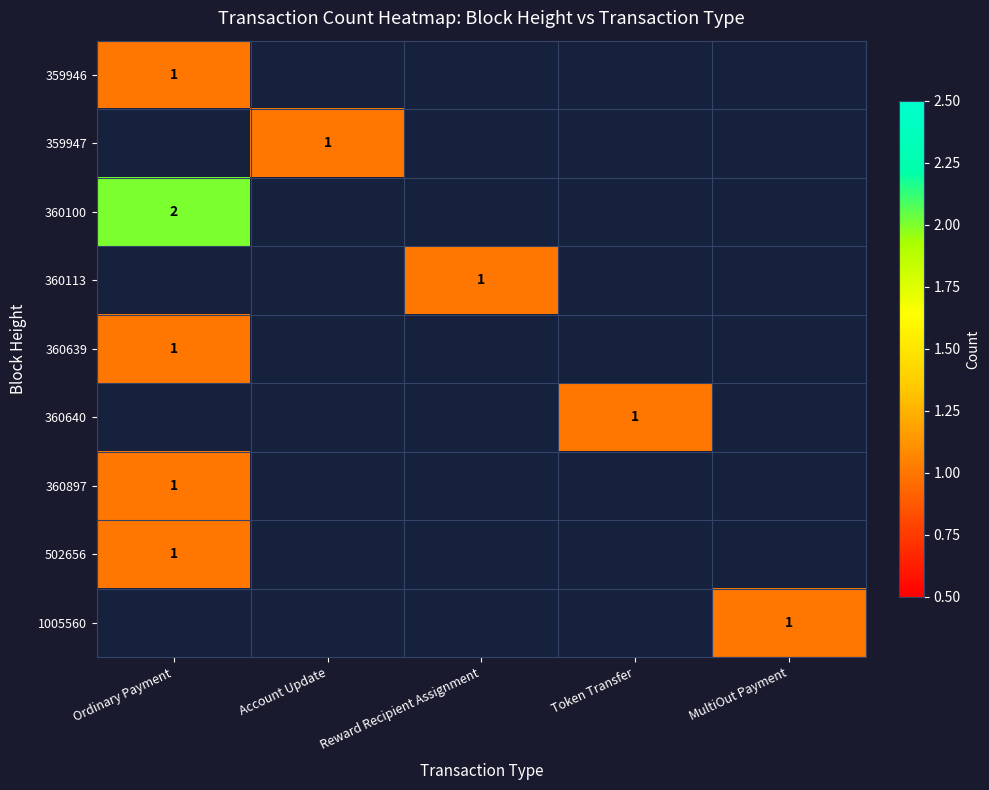

The value of 359947 at Account Update is 0. True or false?

False